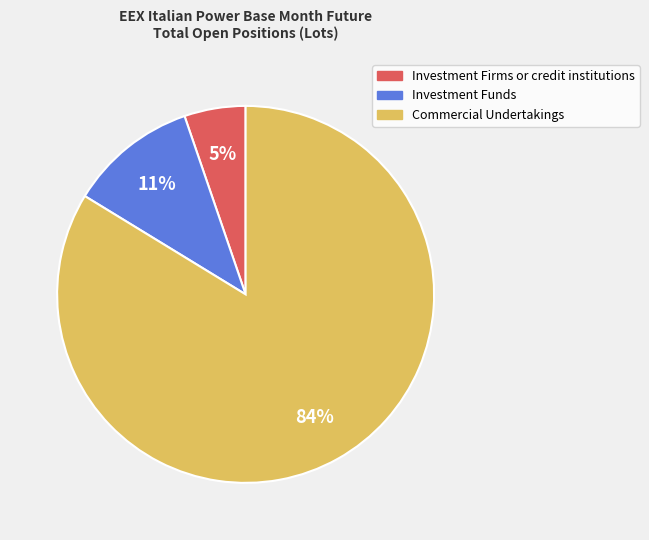

Does any single category account for the majority?

Yes